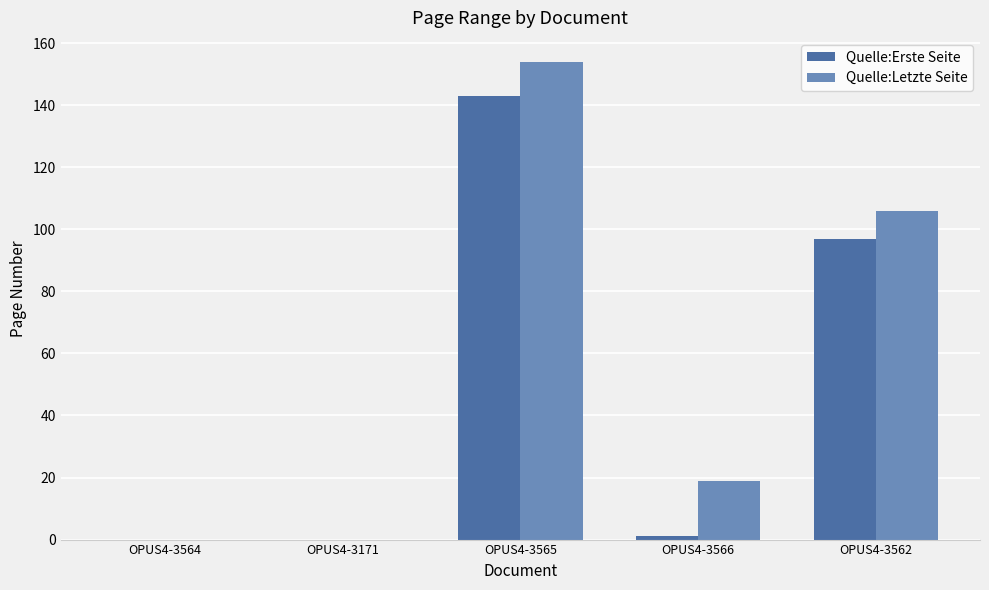

Between OPUS4-3564 and OPUS4-3566, which series saw the biggest shift?

Quelle:Letzte Seite